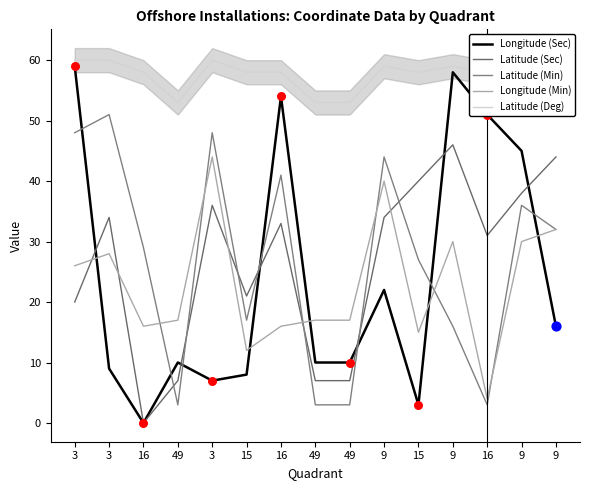

Which series contains the lowest Y value?

Longitude (Sec)